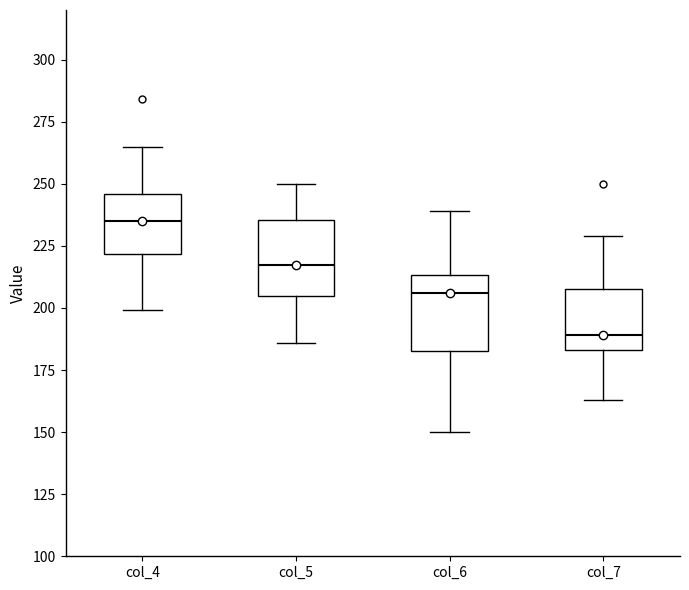

Reading left to right, transcribe this box plot: for each box, give where its median line is, the range the box spans, and where its two whiskers end, as read against the y-axis. The values are not printed on the chart, so give them approximately, as read against the axis.

col_4: median 235, box 220 to 245, whiskers 200 to 265
col_5: median 220, box 205 to 235, whiskers 185 to 250
col_6: median 205, box 185 to 215, whiskers 150 to 240
col_7: median 190, box 185 to 210, whiskers 165 to 230